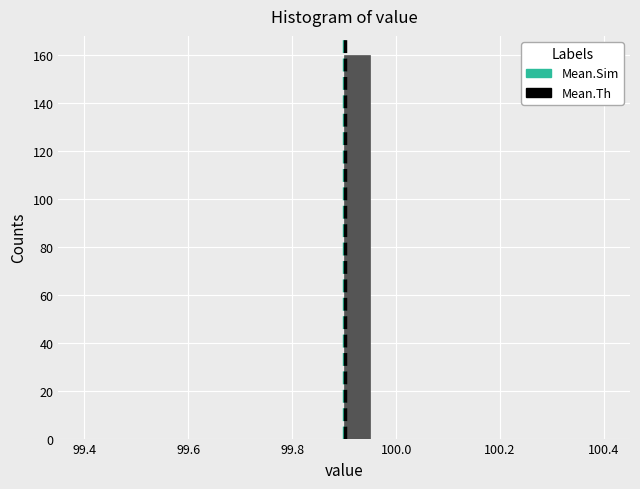

Around what value on the x-axis is the tallest bar? Give the approximate position of its centre, as read against the axis.

99.92